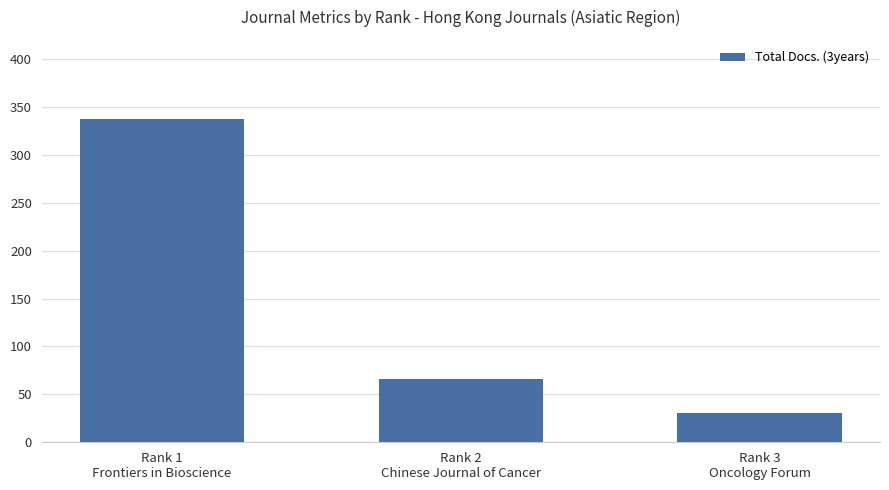

How many bars are there in total?

3